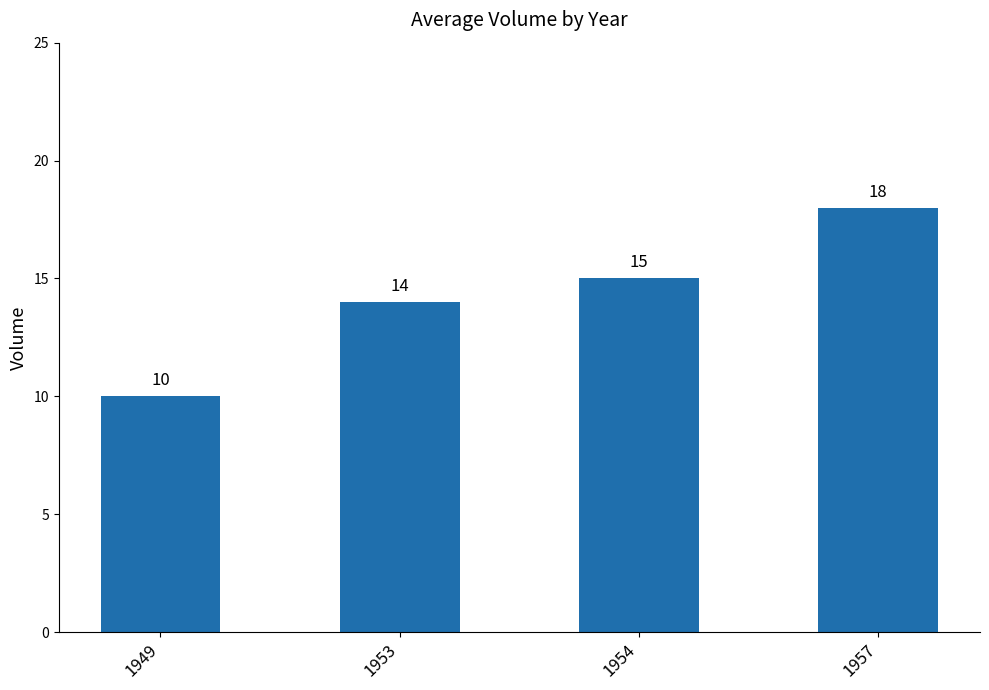

Reading left to right, extract all data points from this chart.

1949=10	1953=14	1954=15	1957=18